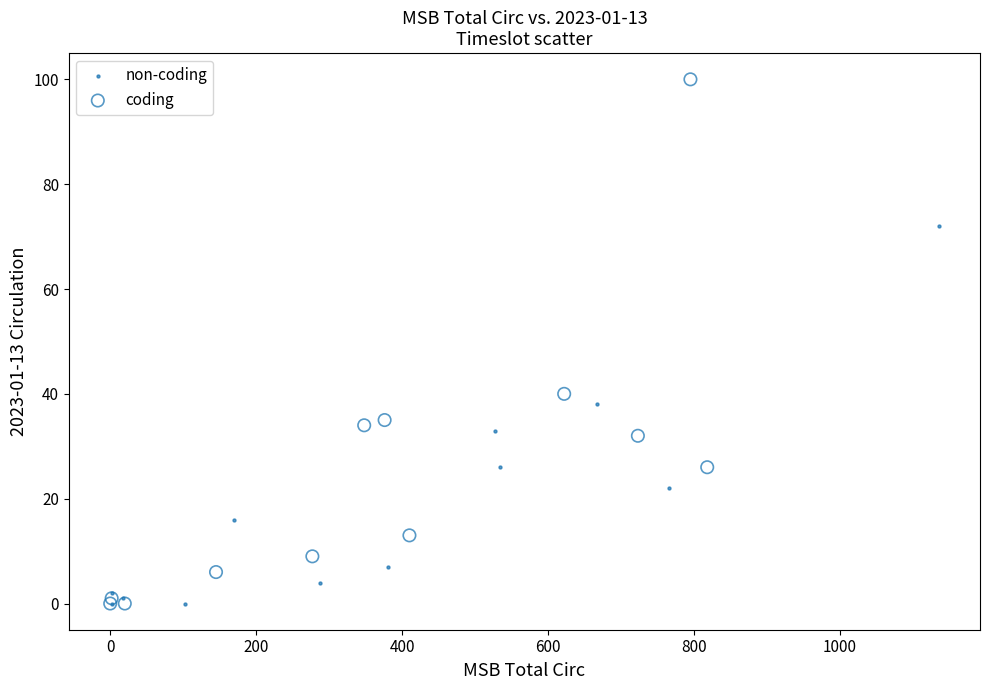

Which series has the widest spread of Y values?

coding